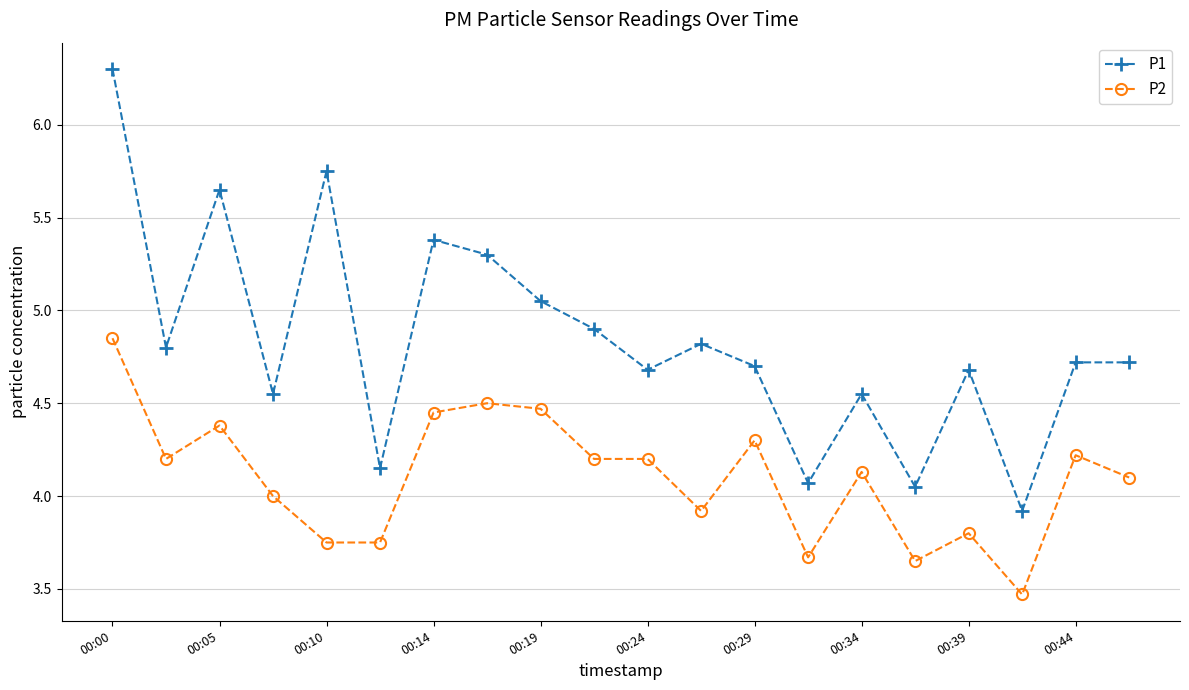

True or false: P1 and P2 cross at least once.

False